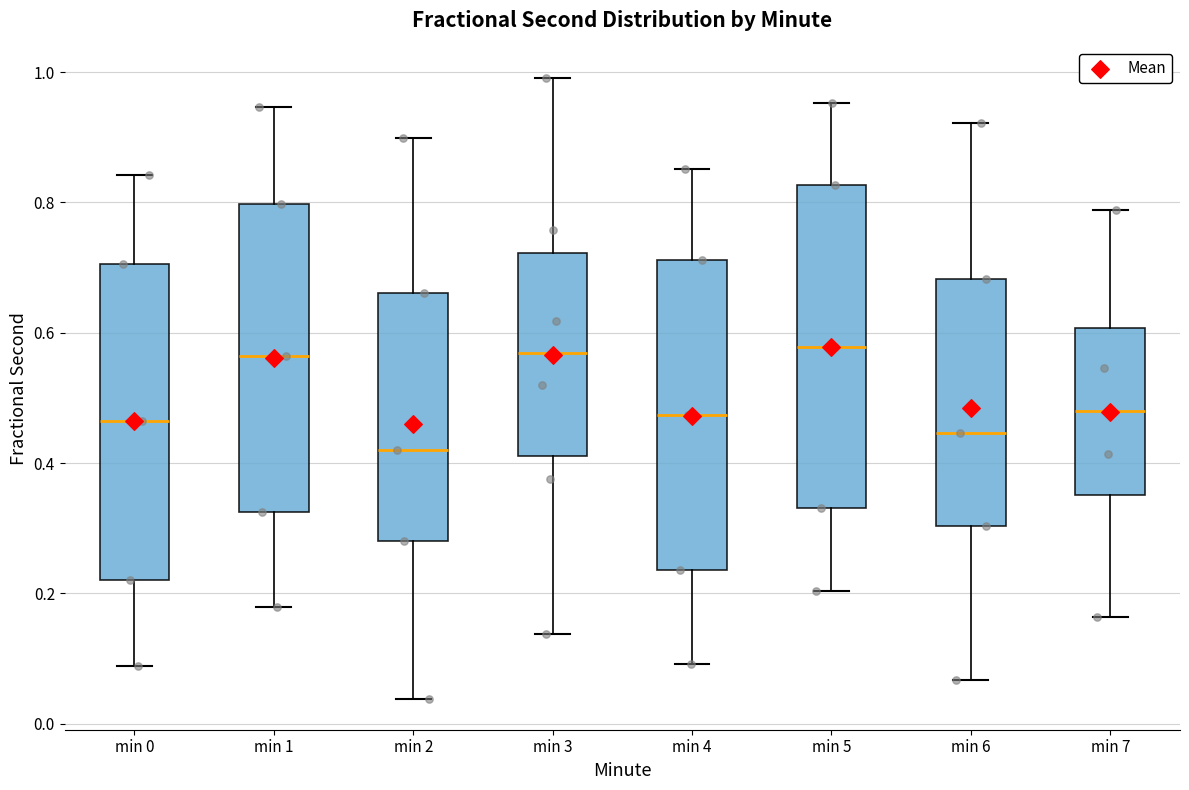

Reading left to right, read every box against the y-axis: the position of its median line, the range the box covers, and the ends of its whiskers. The values are not printed on the chart, so give them approximately, as read against the axis.

min 0: median 0.46, box 0.22 to 0.70, whiskers 0.08 to 0.84
min 1: median 0.56, box 0.32 to 0.80, whiskers 0.18 to 0.94
min 2: median 0.42, box 0.28 to 0.66, whiskers 0.04 to 0.90
min 3: median 0.56, box 0.42 to 0.72, whiskers 0.14 to 1.00
min 4: median 0.48, box 0.24 to 0.72, whiskers 0.10 to 0.86
min 5: median 0.58, box 0.34 to 0.82, whiskers 0.20 to 0.96
min 6: median 0.44, box 0.30 to 0.68, whiskers 0.06 to 0.92
min 7: median 0.48, box 0.36 to 0.60, whiskers 0.16 to 0.78